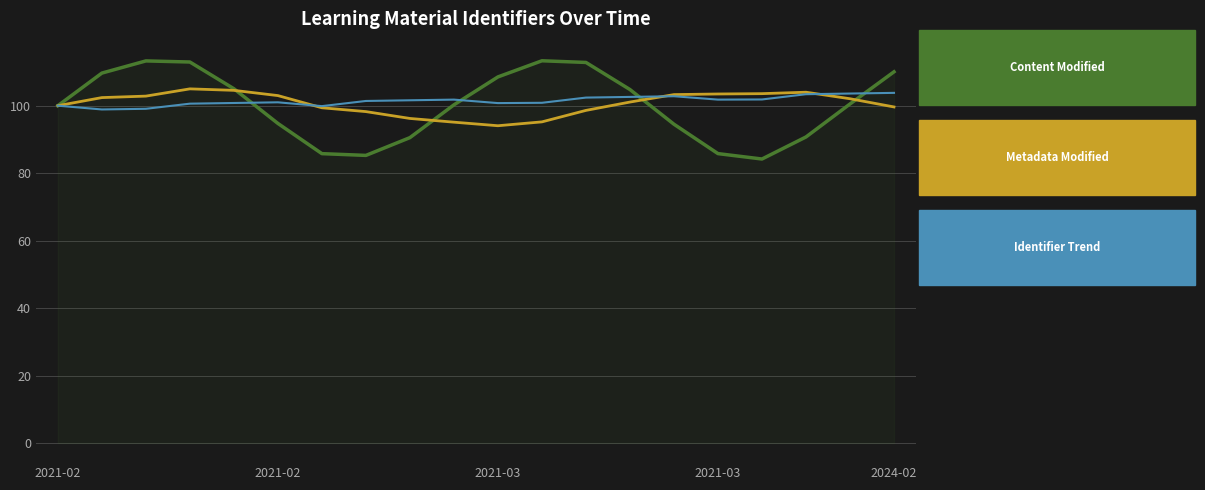

What is the maximum value shown in the chart?

113.3